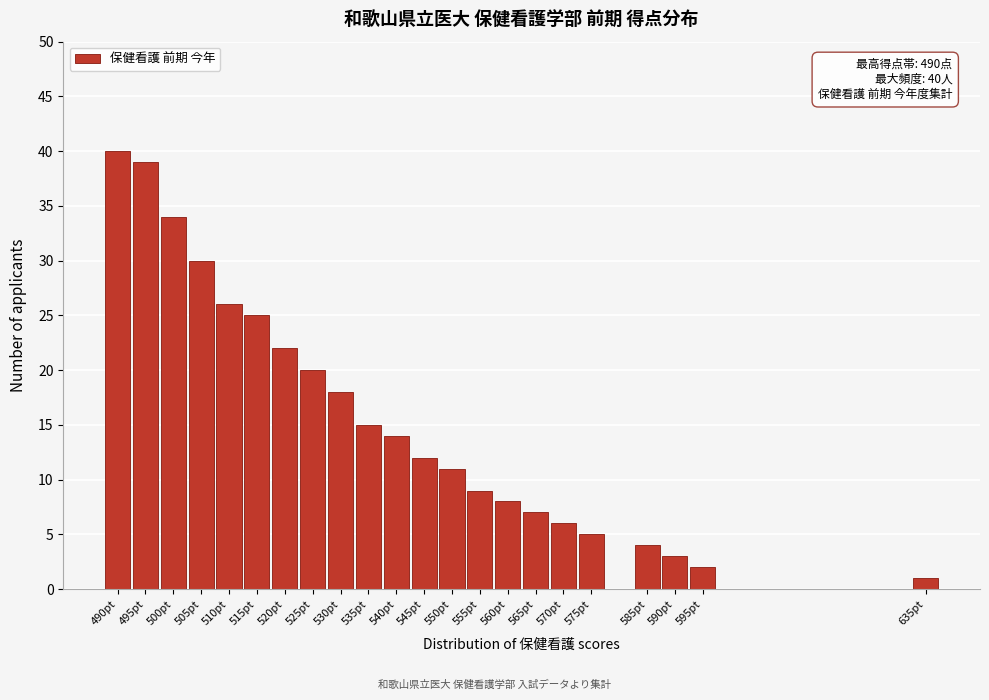

Reading left to right, what are all the values shown in this chart?

40	39	34	30	26	25	22	20	18	15	14	12	11	9	8	7	6	5	4	3	2	1